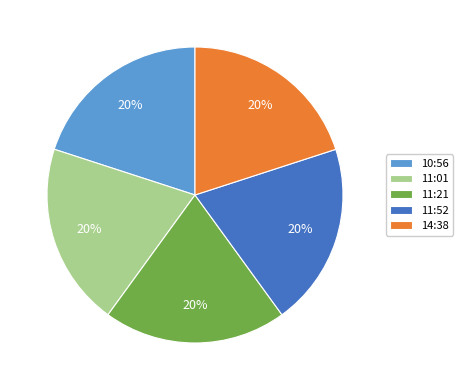

To the nearest percent, what is the average slice percentage?

20%